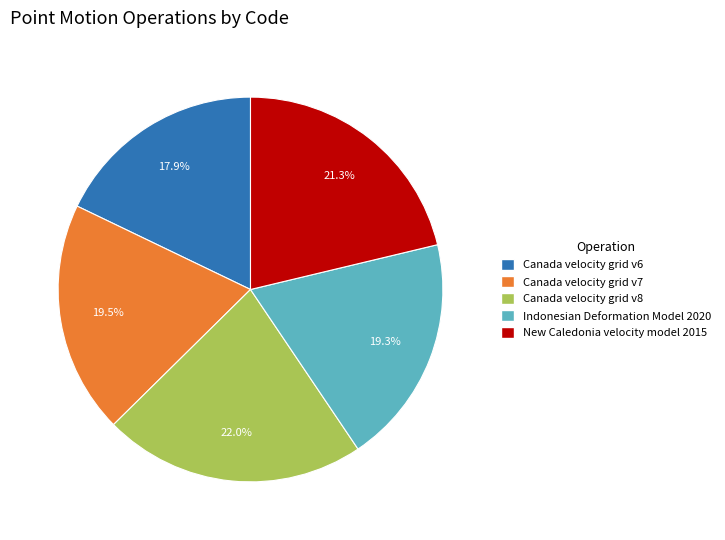

To the nearest percent, what is the average slice percentage?

20%